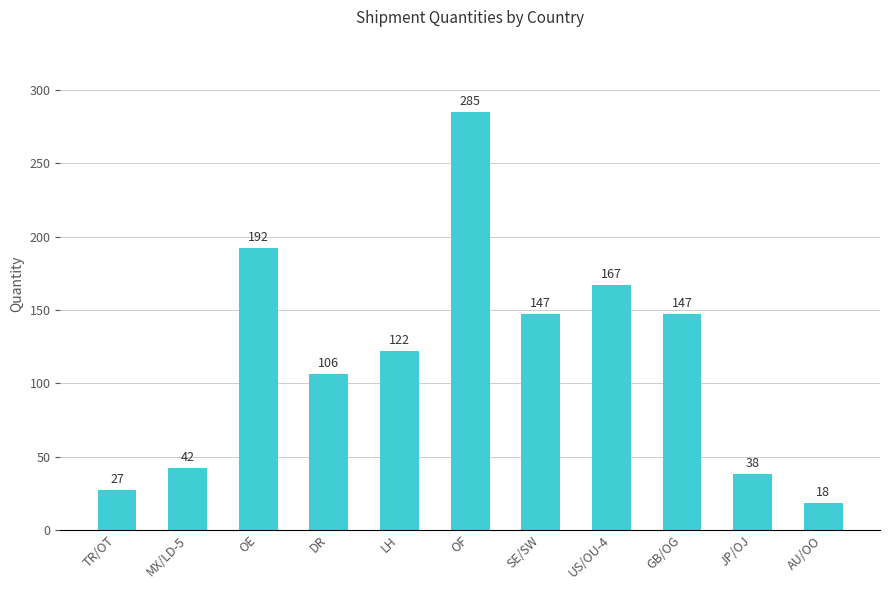

What is the label of the 9th bar from the left?

GB/OG